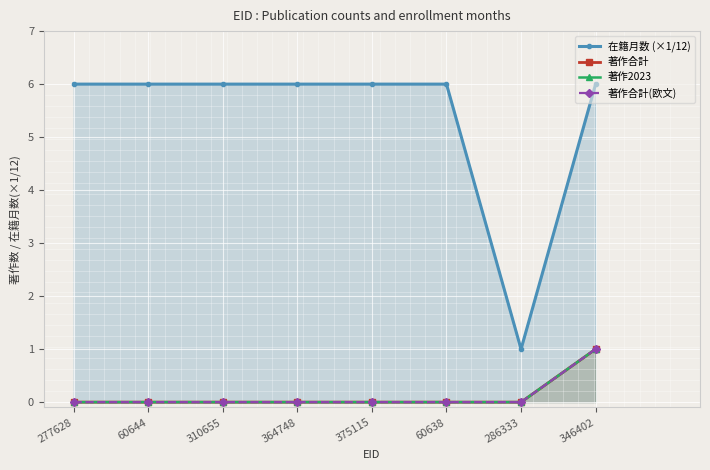

Count the number of categories in the chart.

8